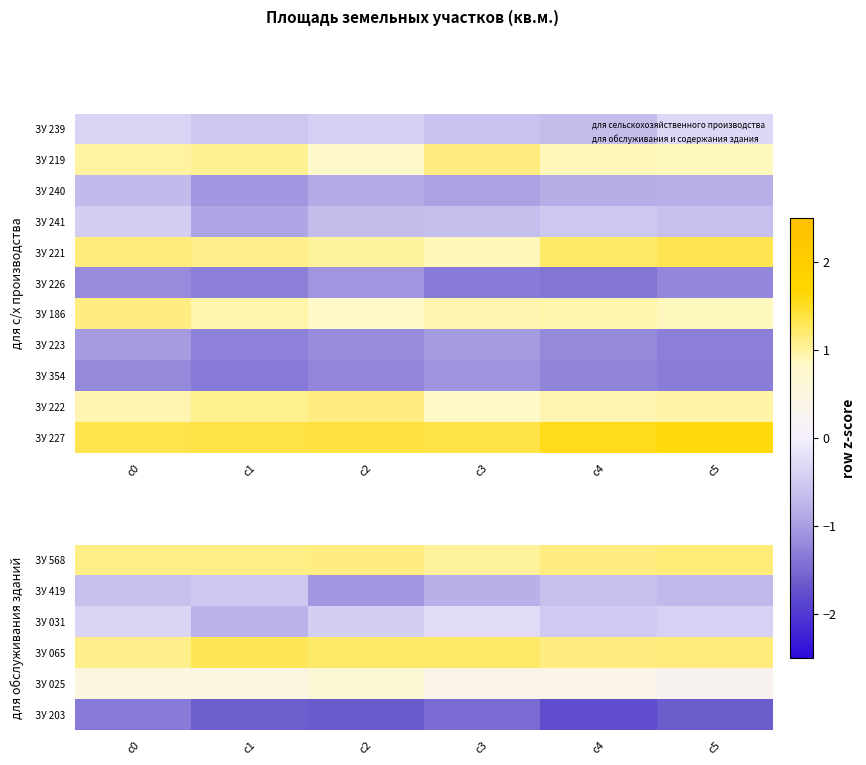

At which label does ЗУ 031 reach its peak?

c3